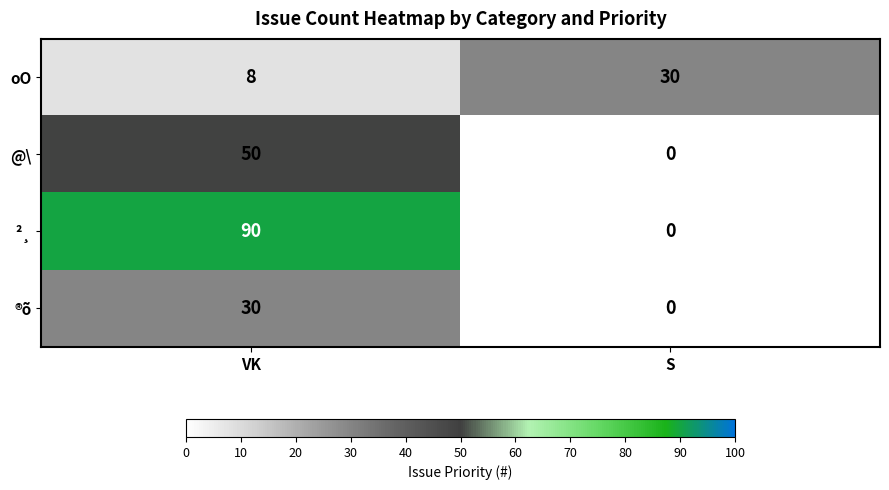

What is the difference between the maximum and minimum values in the oO series?

22